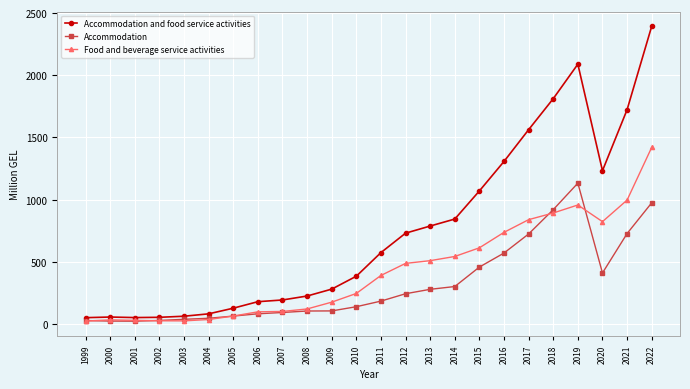

What is the highest value of the Accommodation series?

1132.4